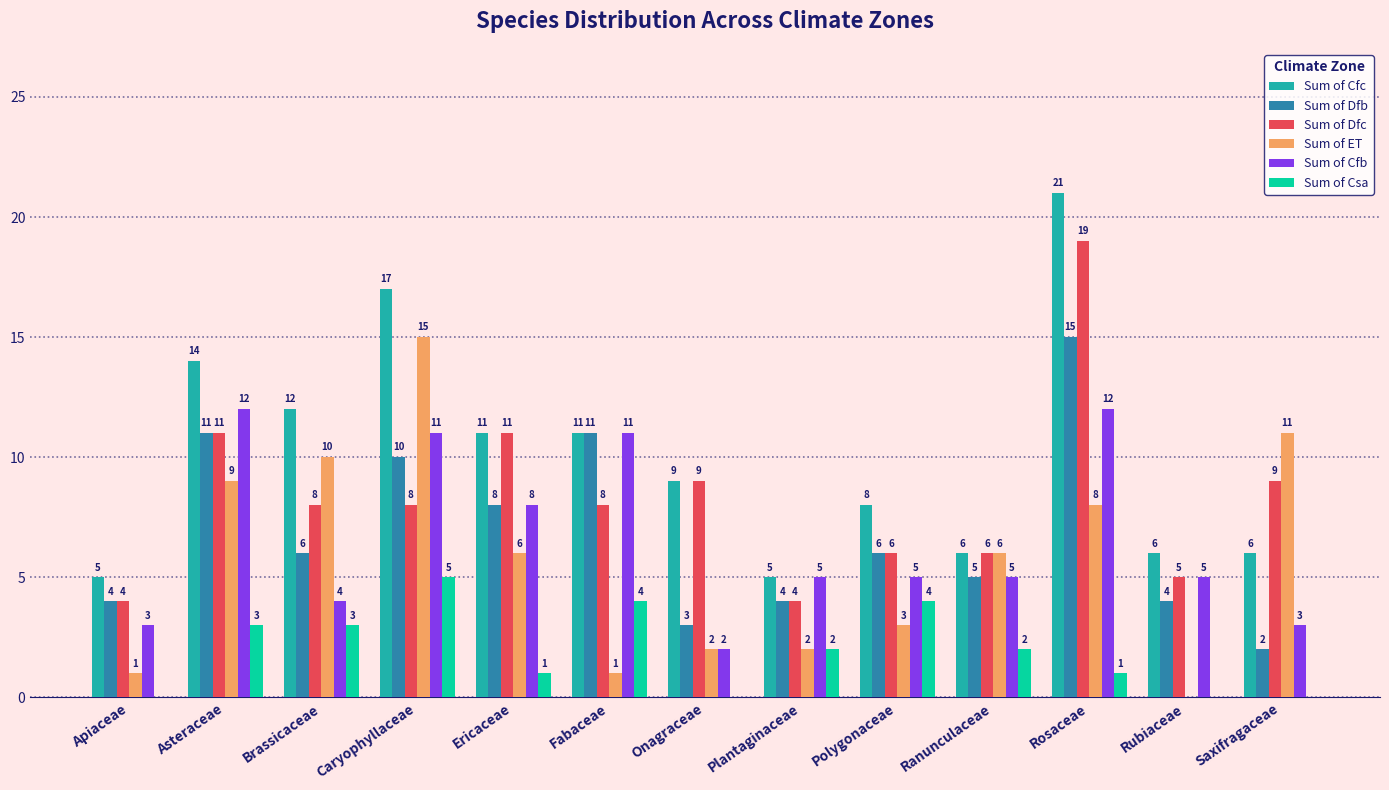

Which label corresponds to the largest value in the chart?

Rosaceae